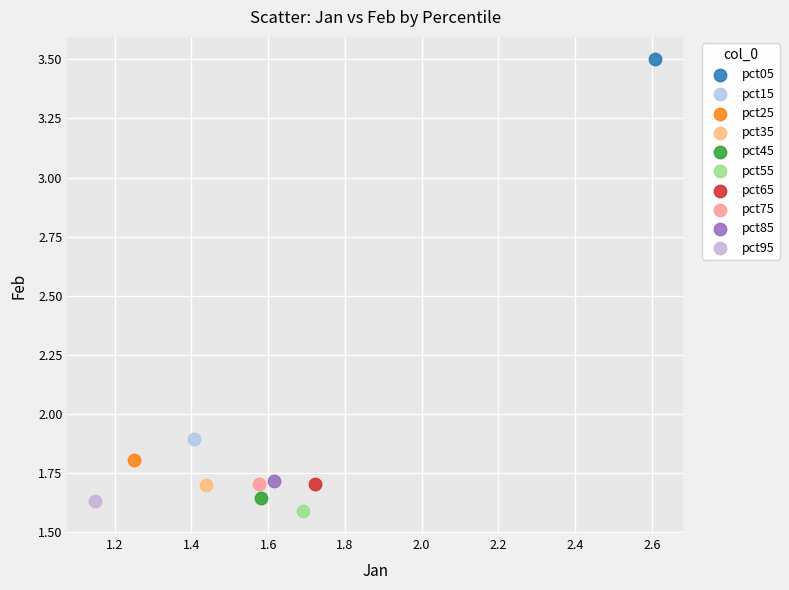

Which series reaches the maximum Y coordinate?

pct05